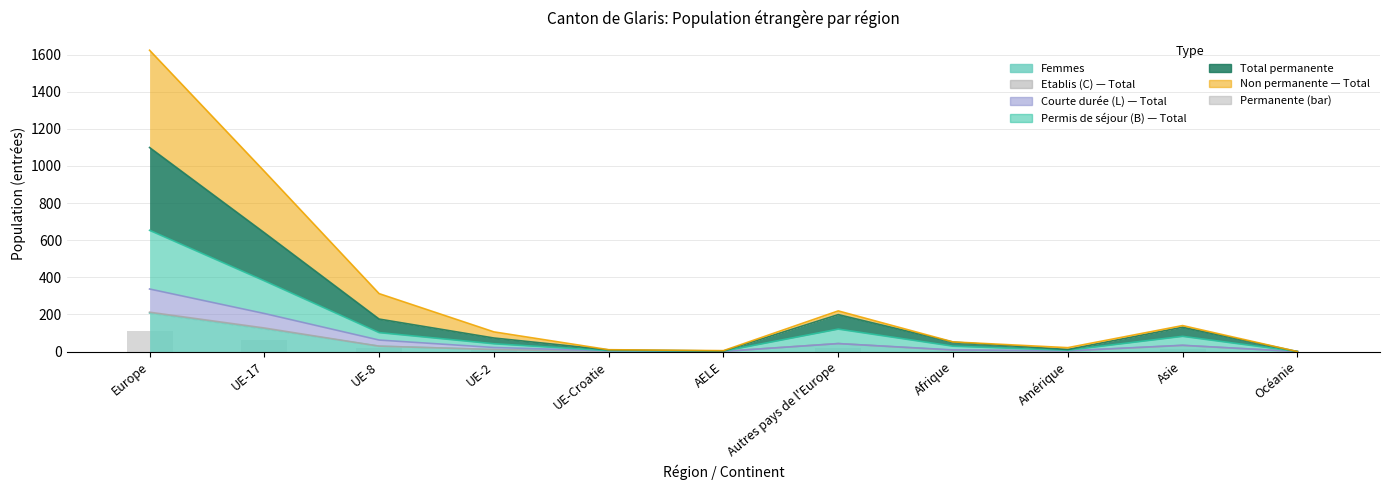

Where is the data nearest to the value 55?

UE-17